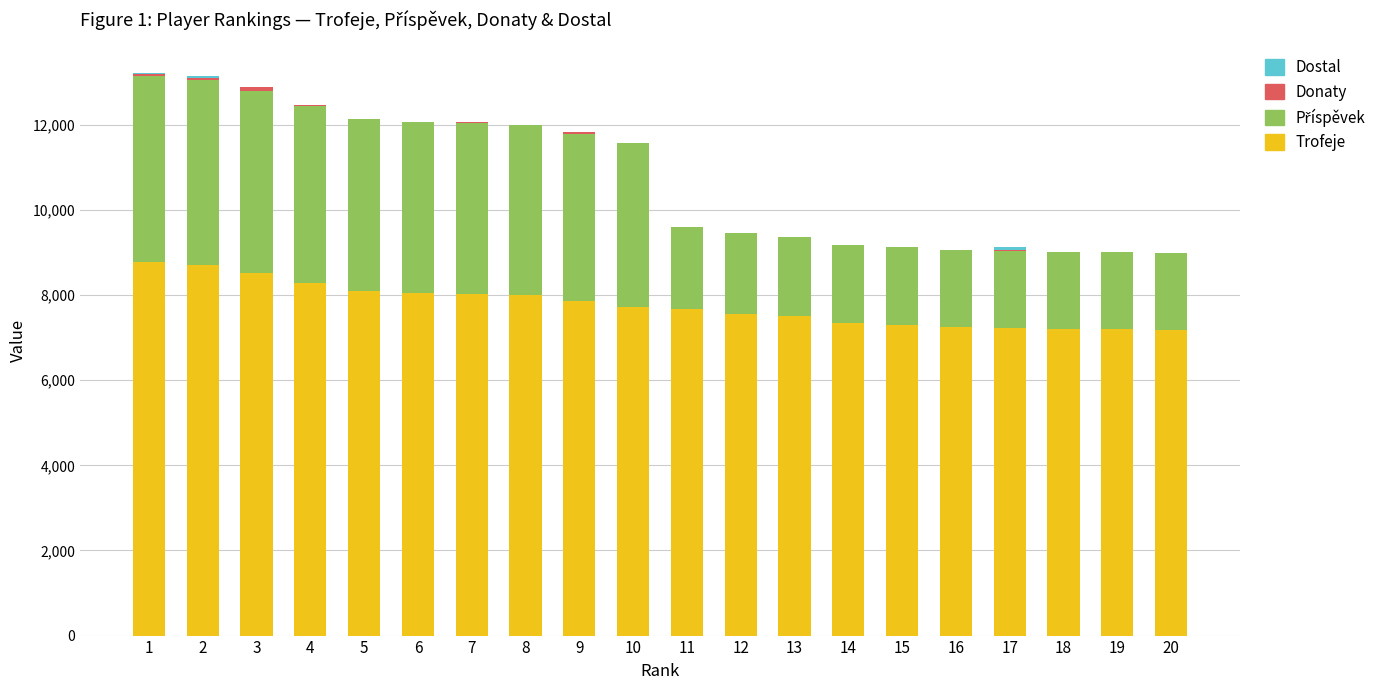

What is the maximum value for Trofeje?

8769